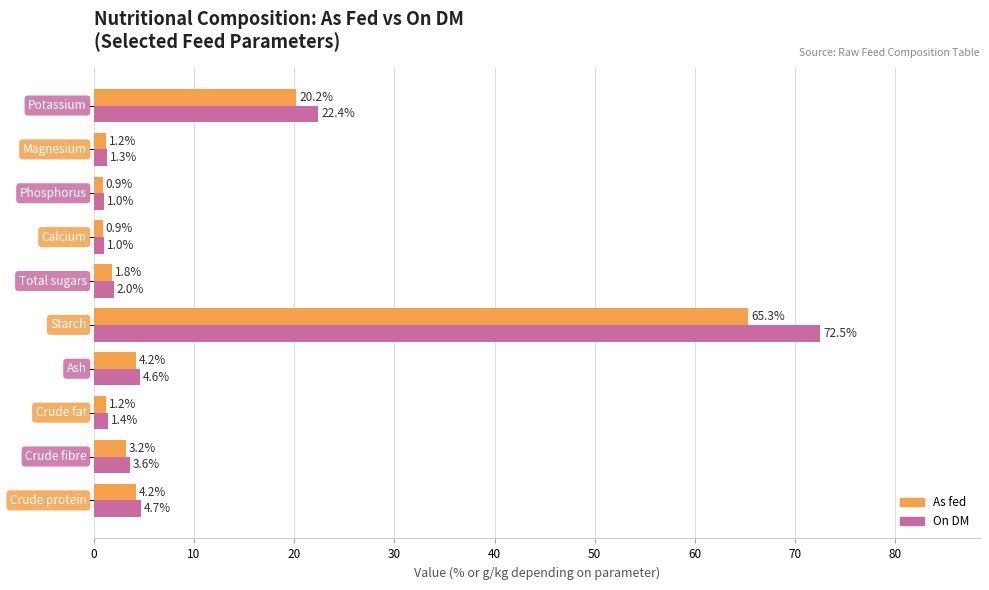

What is the average value of the As fed series?

10.3